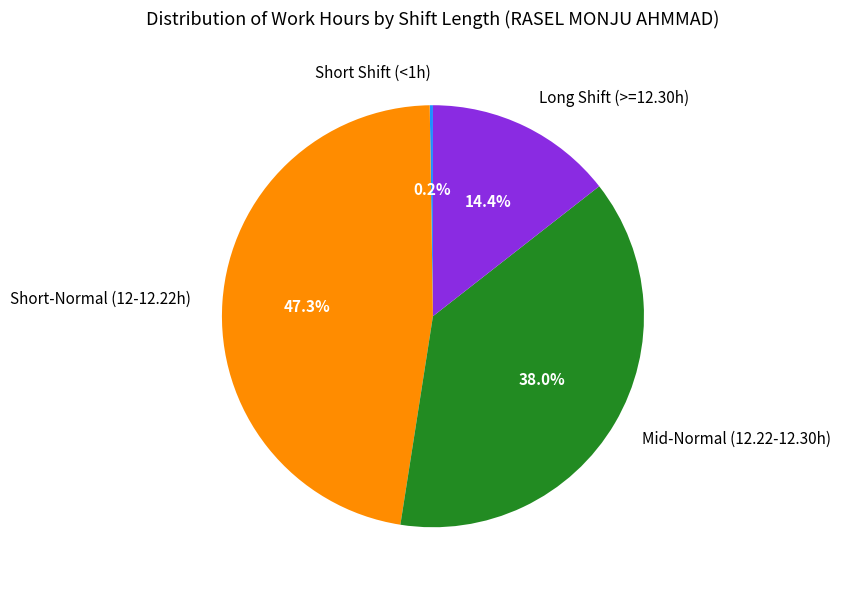

What is the largest slice in the pie chart?

Short-Normal (12-12.22h)